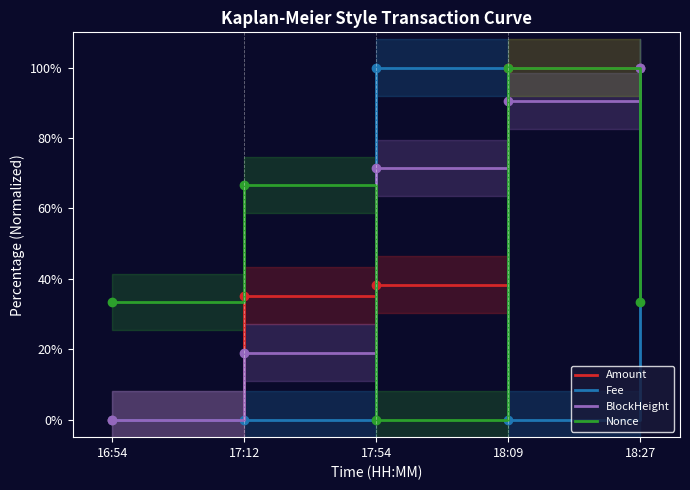

What is the greatest value displayed?

100.0